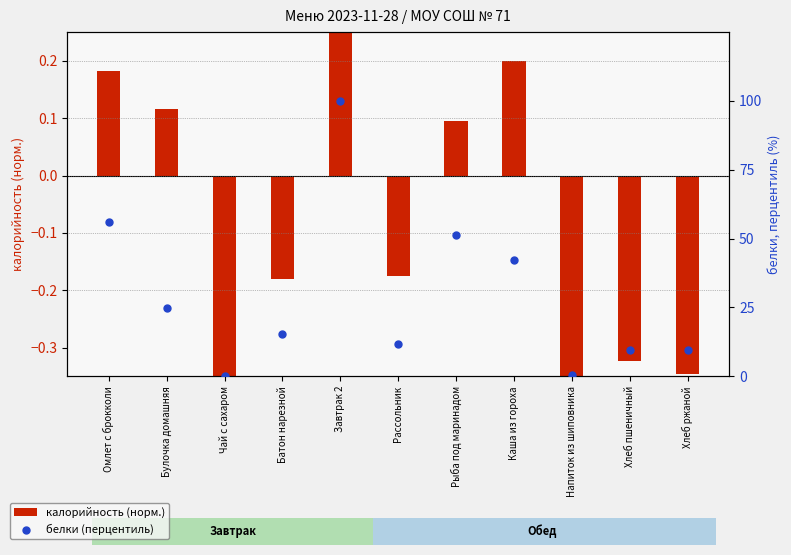

Which series contains the lowest Y value?

калорийность (норм.)